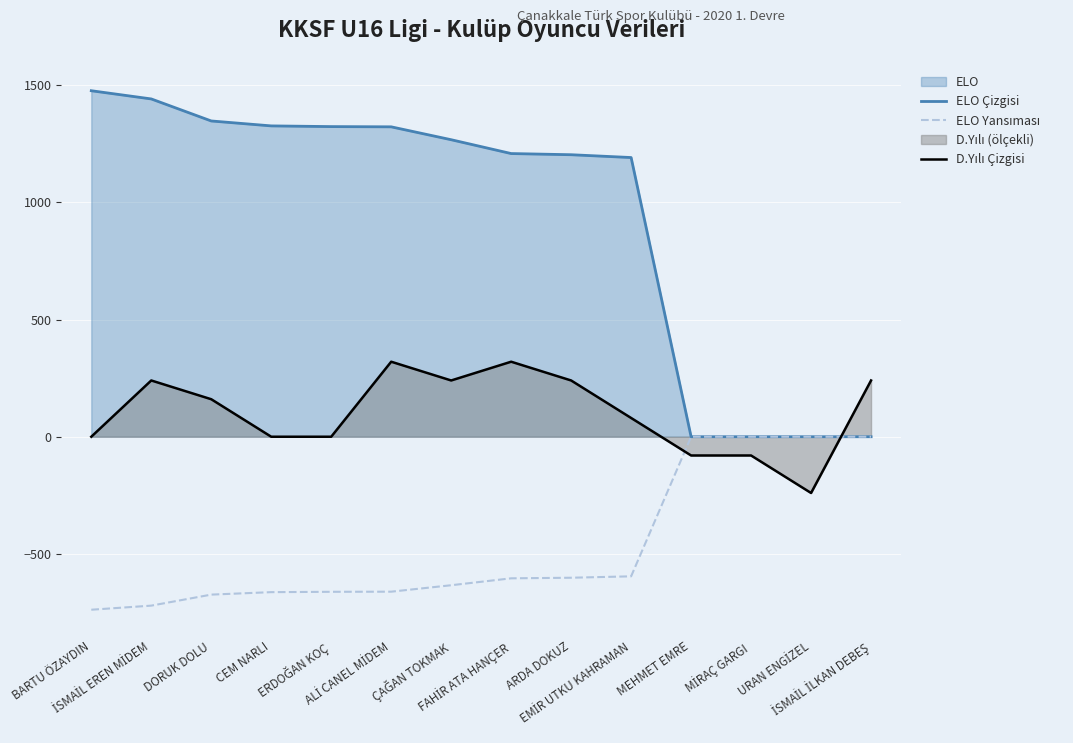

What is the sum of the D.Yılı Çizgisi values at MİRAÇ GARGI and CEM NARLI?

-80.0